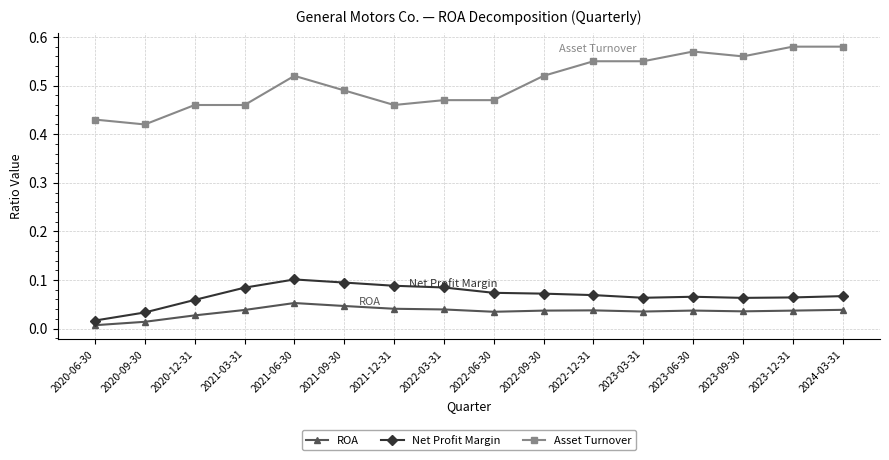

Rank the series by their maximum value, from lowest to highest.

ROA, Net Profit Margin, Asset Turnover